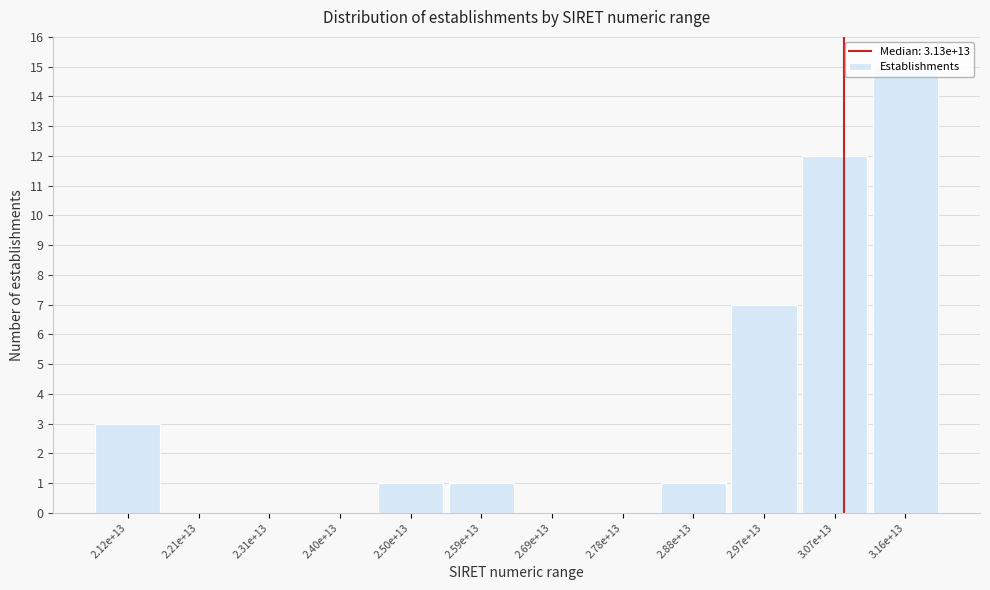

The chart shows a value of -6 at 2.21e+13. True or false?

False